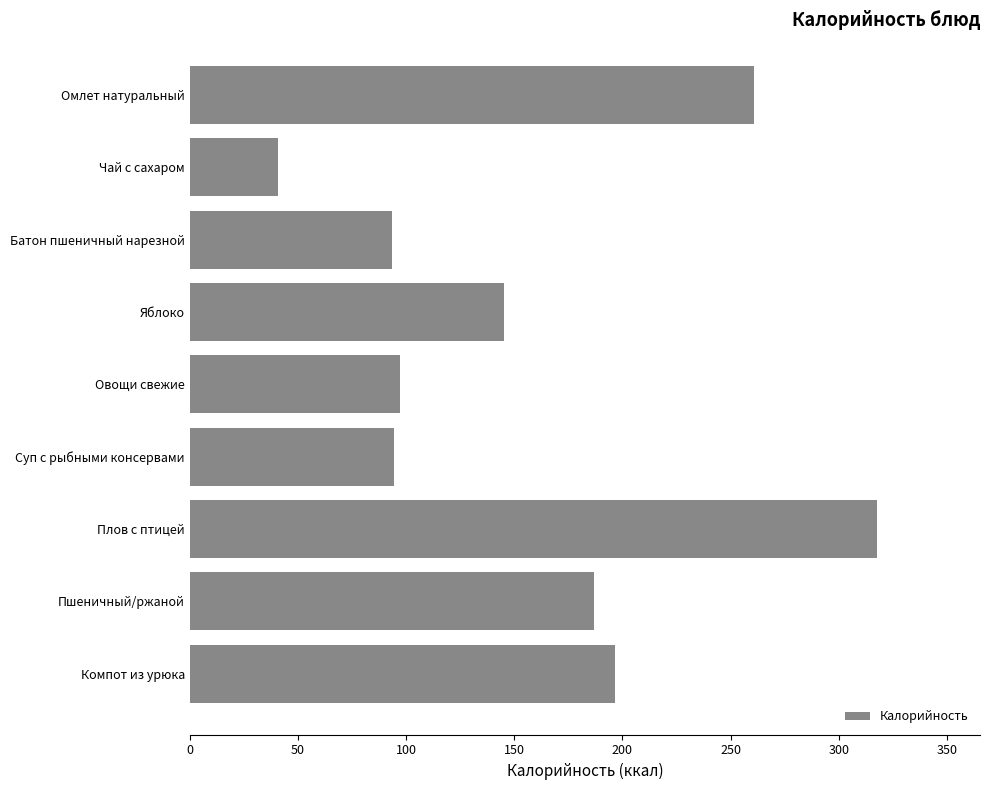

What is the difference between the maximum and second lowest values?

224.1